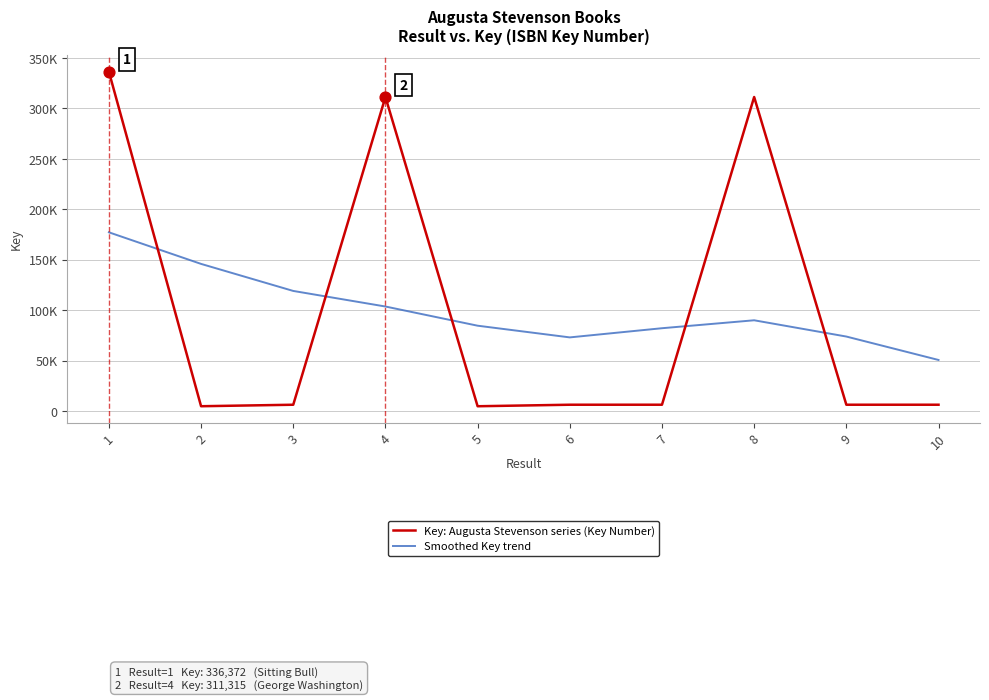

At how many categories does at least one series exceed 67979?

9